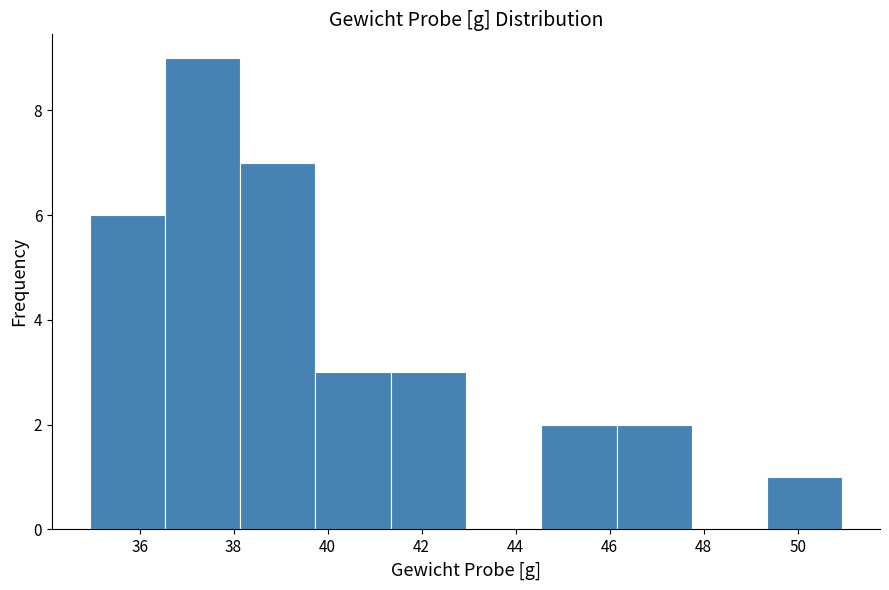

Reading left to right, transcribe this chart: for each bar, give the range it covers on the x-axis and its height. Neither the bar edges nor the heights are printed on the chart, so give them approximately, as read against the axes.

35.0 to 36.6: 6
36.6 to 38.2: 9
38.2 to 39.8: 7
39.8 to 41.4: 3
41.4 to 43.0: 3
43.0 to 44.6: 0
44.6 to 46.2: 2
46.2 to 47.8: 2
47.8 to 49.4: 0
49.4 to 51.0: 1